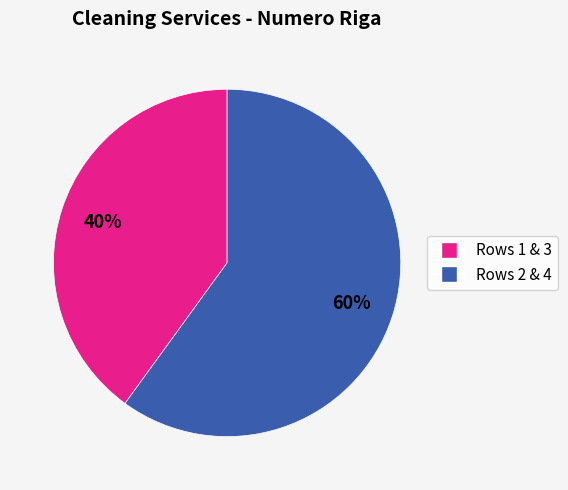

To the nearest percent, what is the average slice percentage?

50%